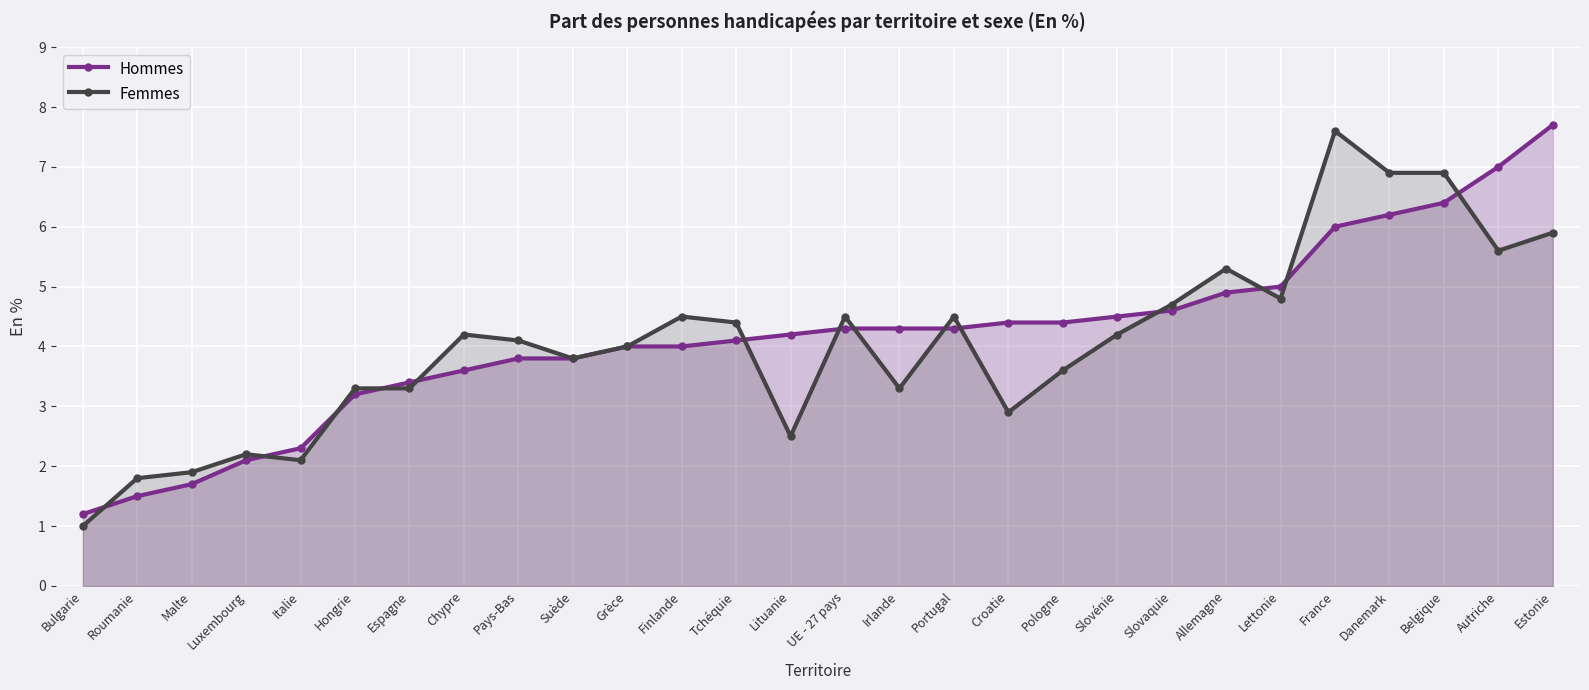

True or false: Femmes and Hommes intersect in this chart.

True